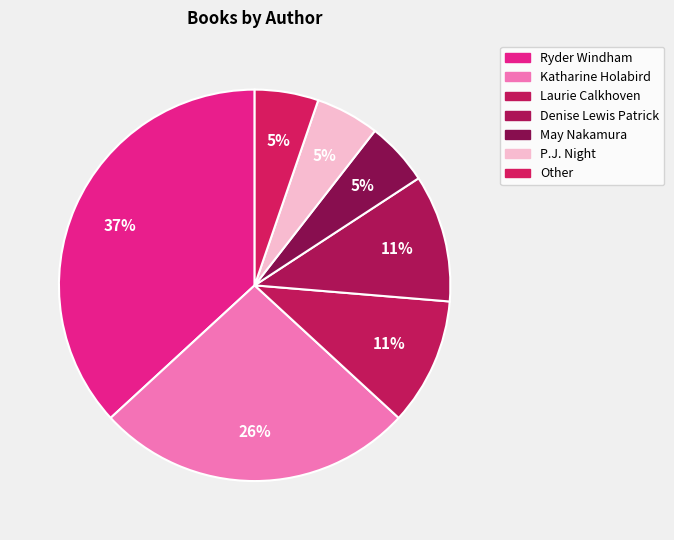

How many slices are in this pie chart?

7